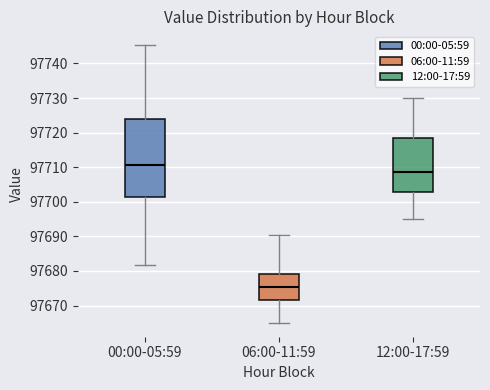

Which box is the tallest, from its lower edge to its upper edge?

00:00-05:59